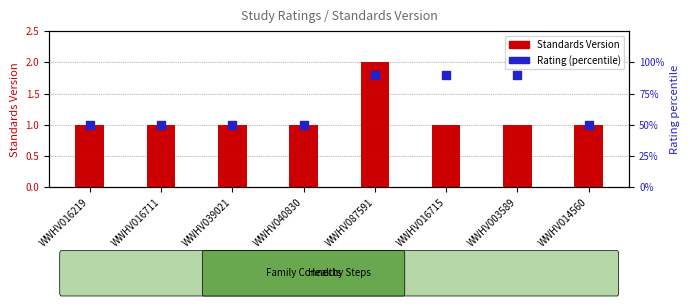

At which category is the sum across all series the highest?

WWHV087591